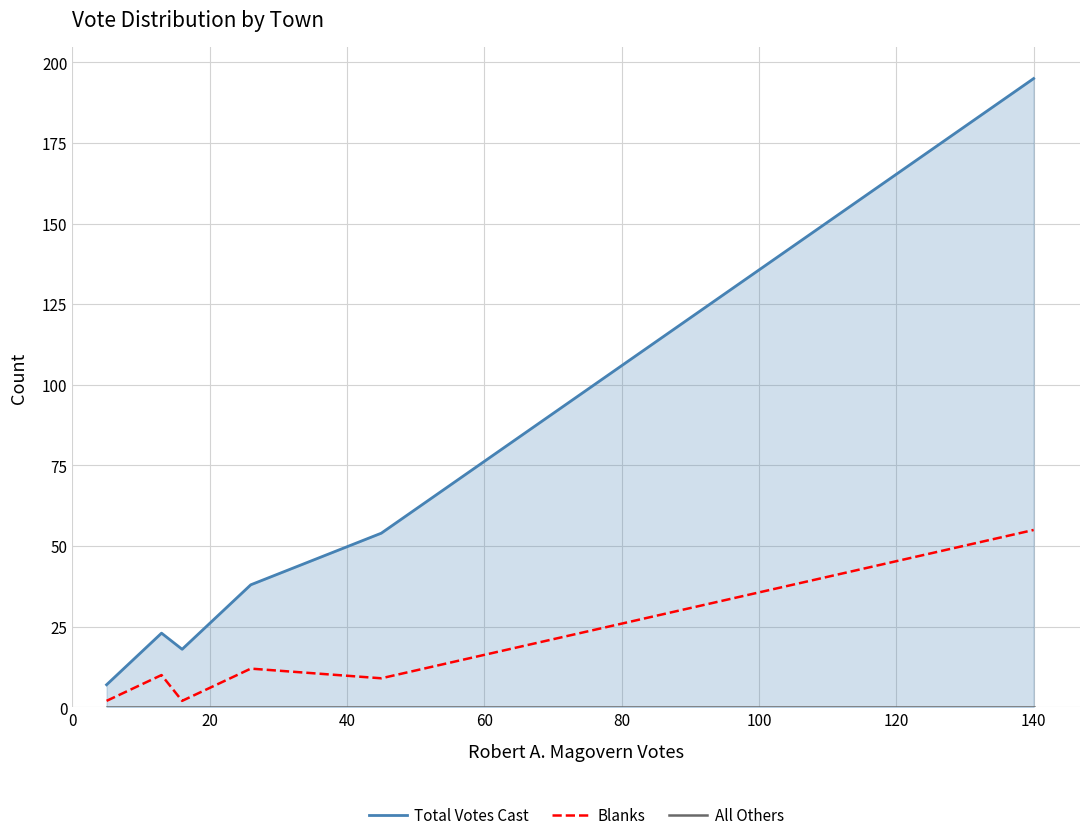

Which series changed the most between 0 and 60?

Total Votes Cast